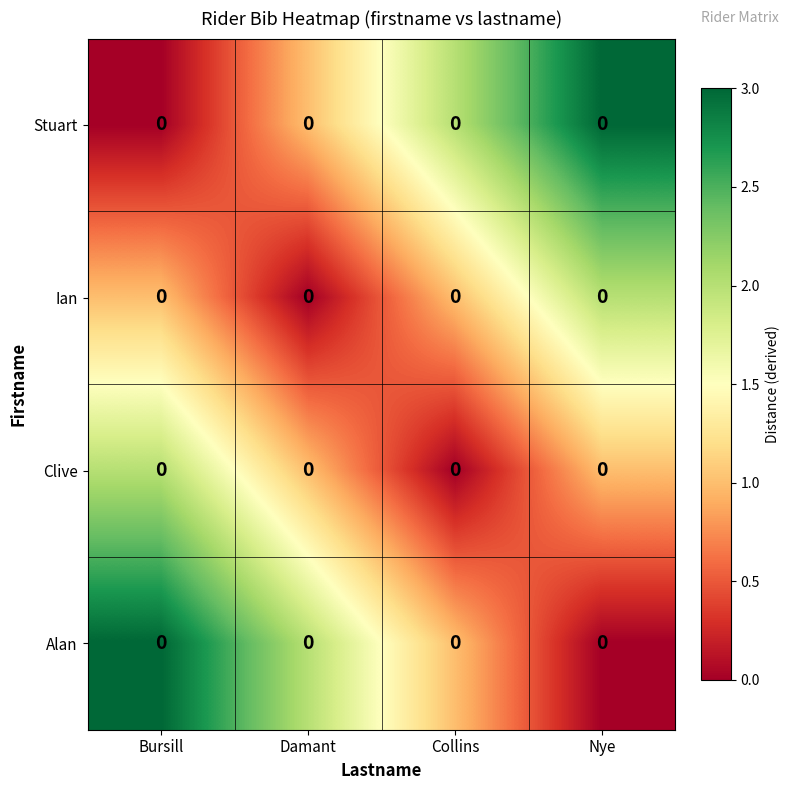

Rank the series by their maximum value, from highest to lowest.

Stuart, Alan, Ian, Clive